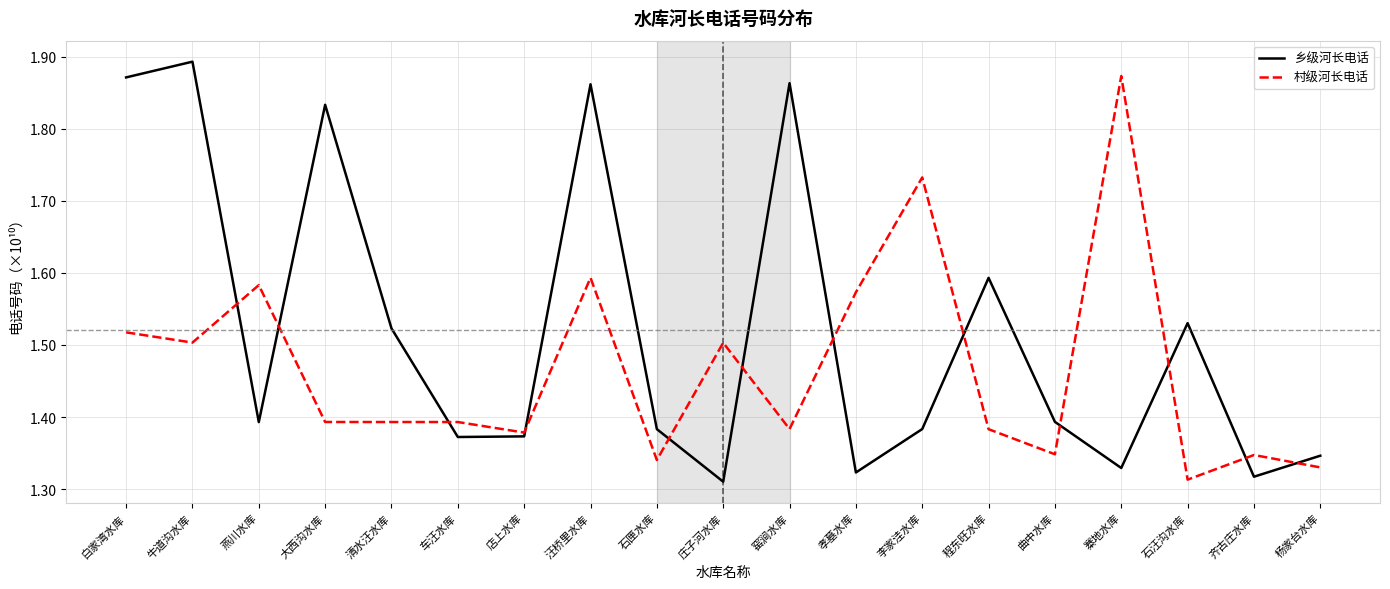

At how many categories does at least one series exceed 1?

19